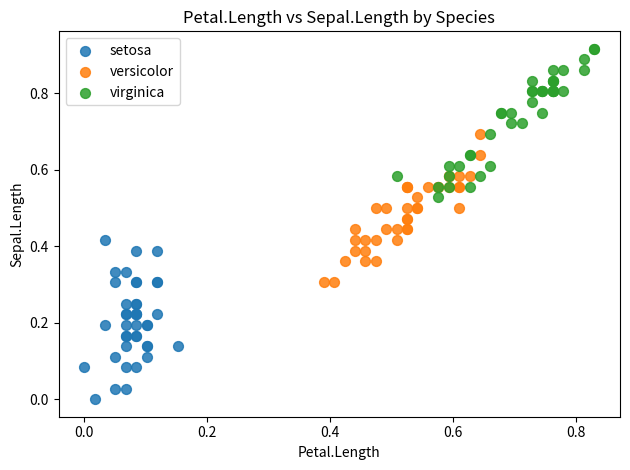

Which series contains the highest Y value?

virginica